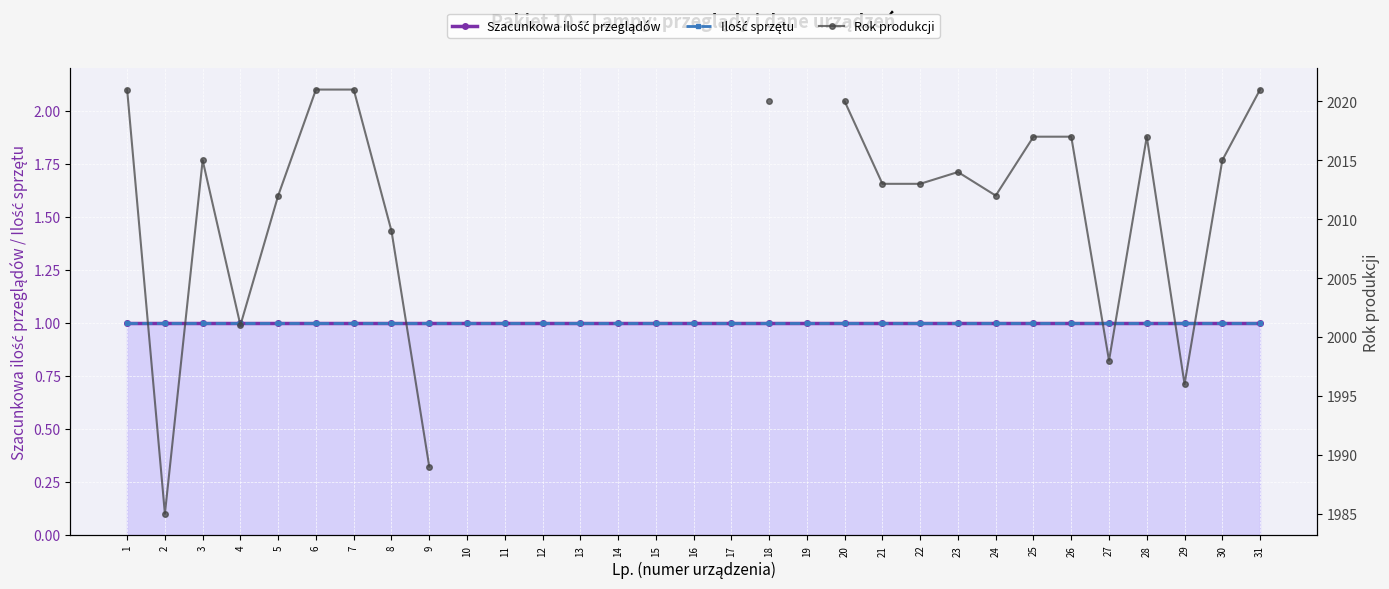

Which has a higher value, 27 or 8?

27